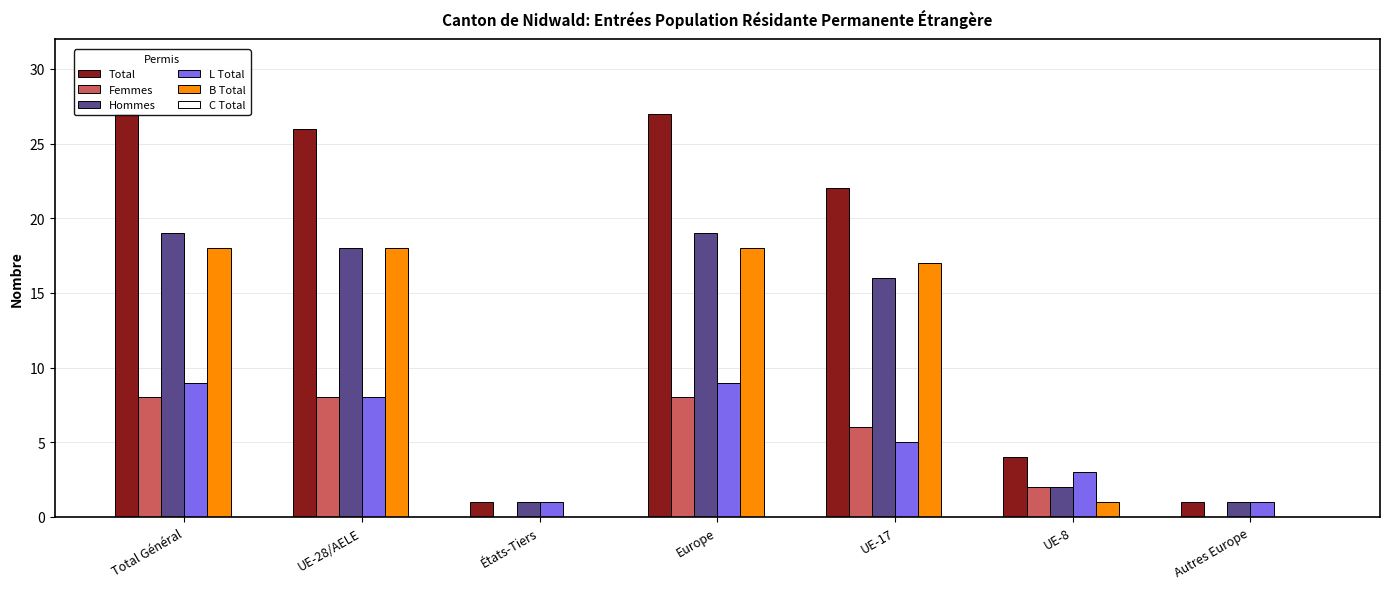

What is the difference between the second highest and minimum values in the Total series?

26